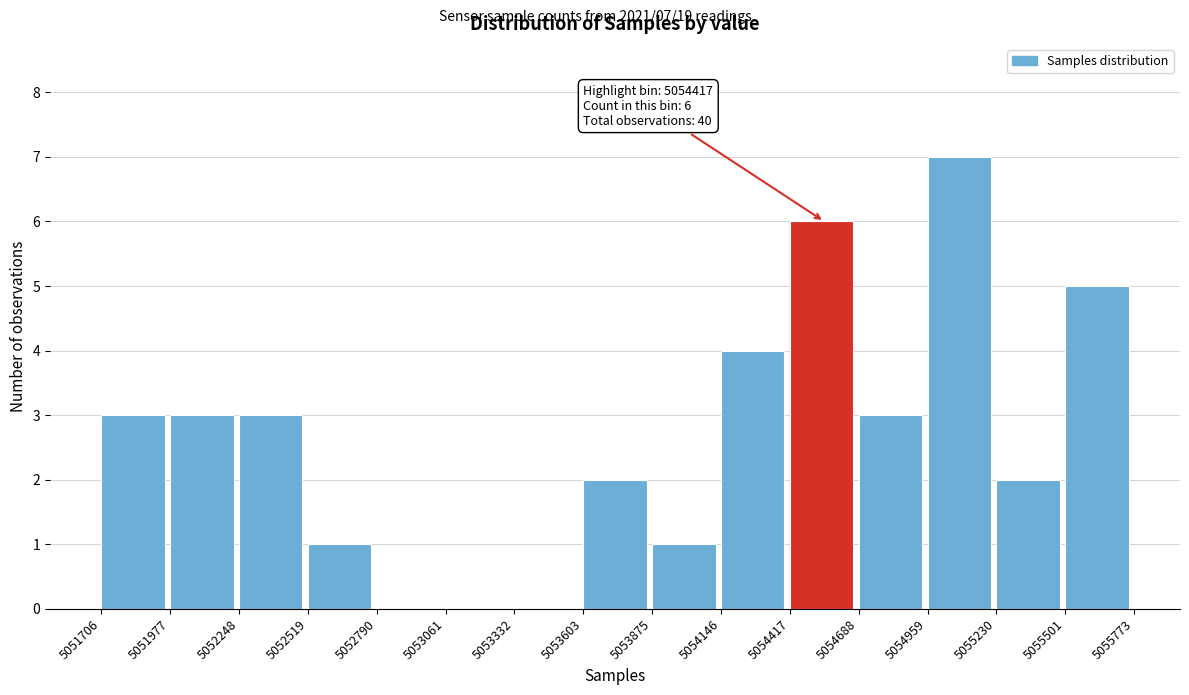

Which range on the x-axis has the tallest bar?

5054959 to 5055230